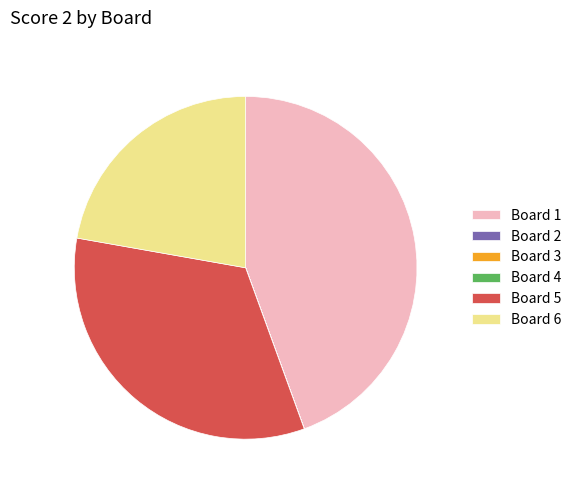

Is there any slice that represents more than half of the pie?

No